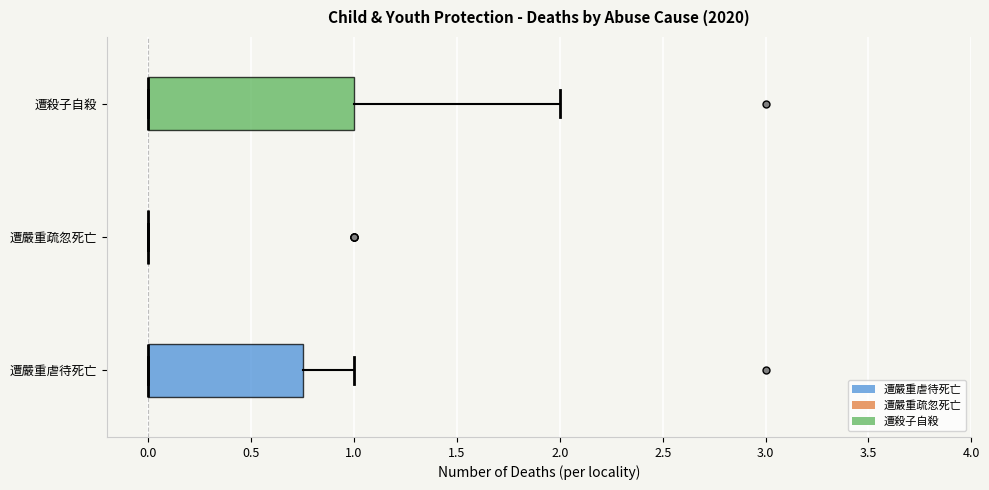

Which box is the widest, from its left edge to its right edge?

遭殺子自殺